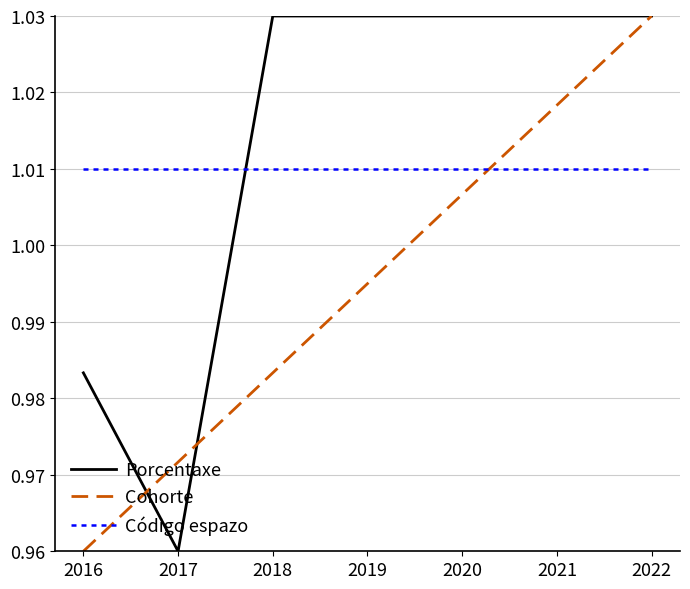

How many Porcentaxe values are between 0 and 1?

2